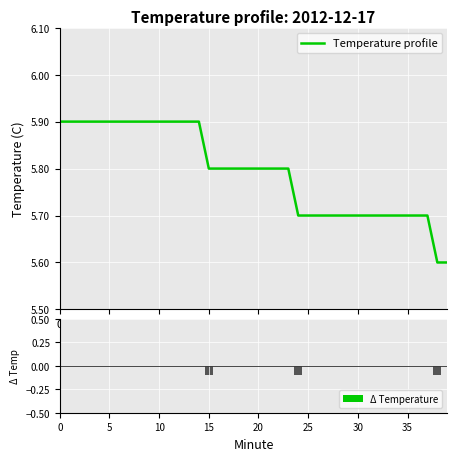

How many Temperature profile values are between 5 and 6?

40